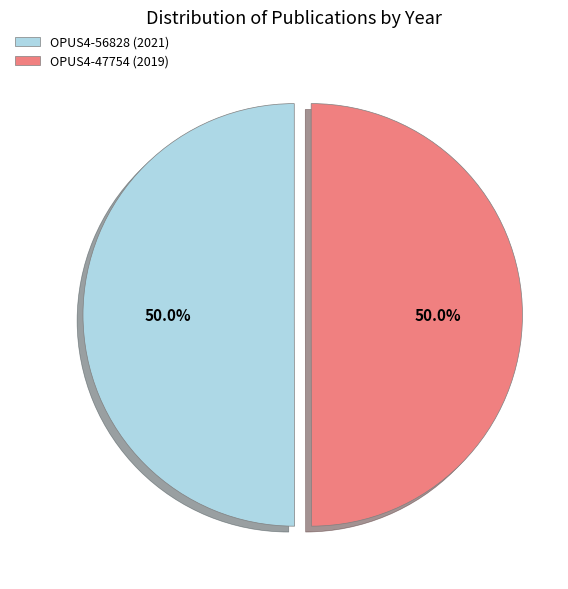

To the nearest percent, what portion does OPUS4-47754 (2019) represent?

50%